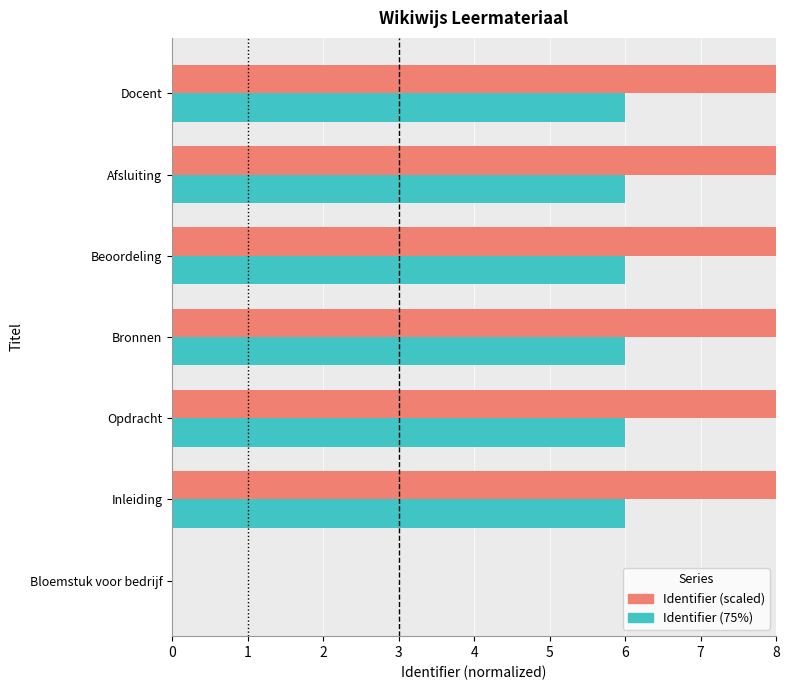

True or false: Identifier (scaled) has a value of 14.4 at Bronnen.

False